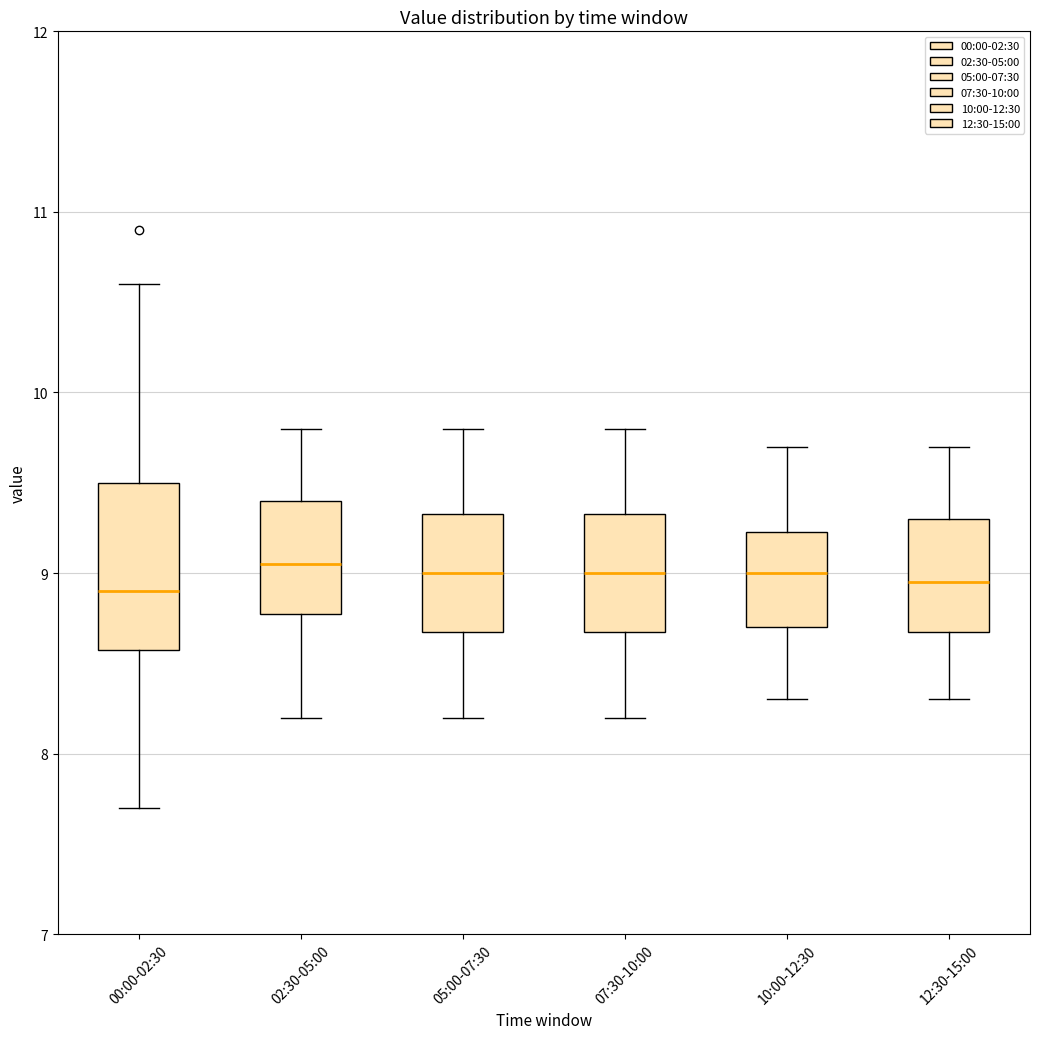

Comparing the boxes themselves (not the whiskers), which one is the tallest?

00:00-02:30